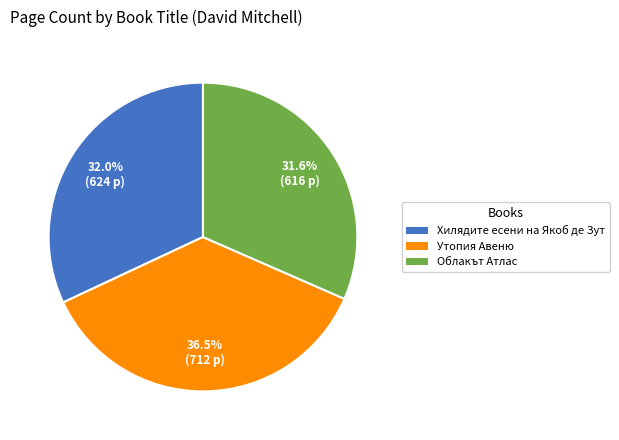

What percentage do Утопия Авеню and Хилядите есени на Якоб де Зут together represent?

68.4%